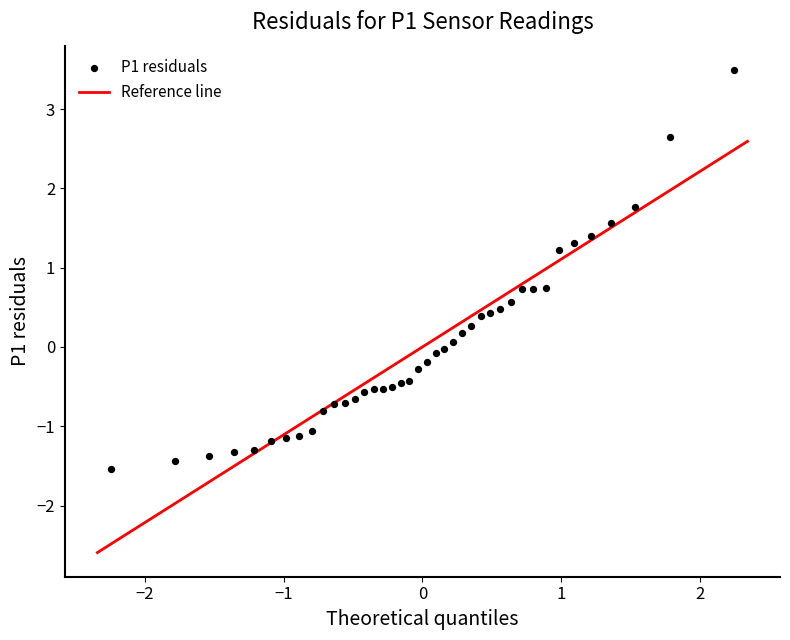

What is the range of X values (max minus min)?

4.5